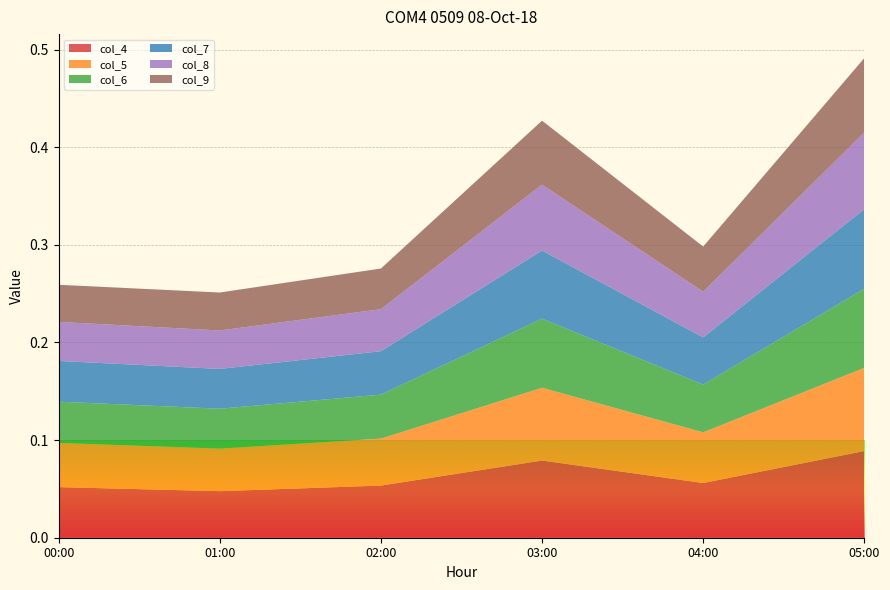

Reading left to right, list all the values displayed in this chart.

col_4: 0.1	0.0	0.1	0.1	0.1	0.1
col_5: 0.0	0.0	0.0	0.1	0.1	0.1
col_6: 0.0	0.0	0.0	0.1	0.0	0.1
col_7: 0.0	0.0	0.0	0.1	0.0	0.1
col_8: 0.0	0.0	0.0	0.1	0.0	0.1
col_9: 0.0	0.0	0.0	0.1	0.0	0.1